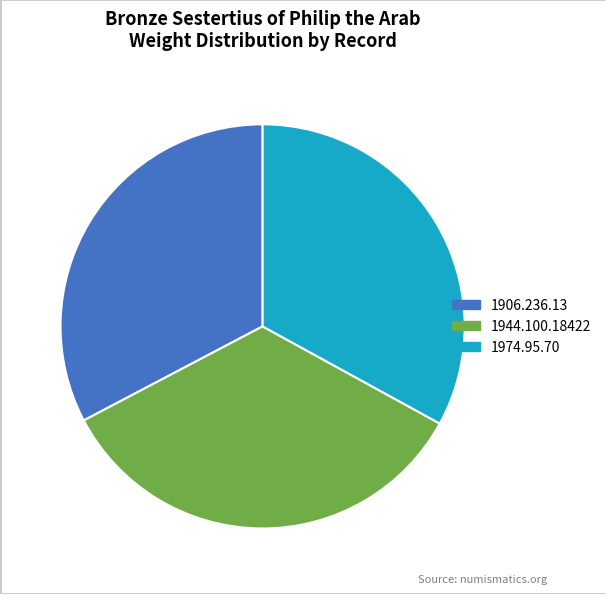

Approximately how many times larger is the value at 1944.100.18422 compared to 1906.236.13?

1.0